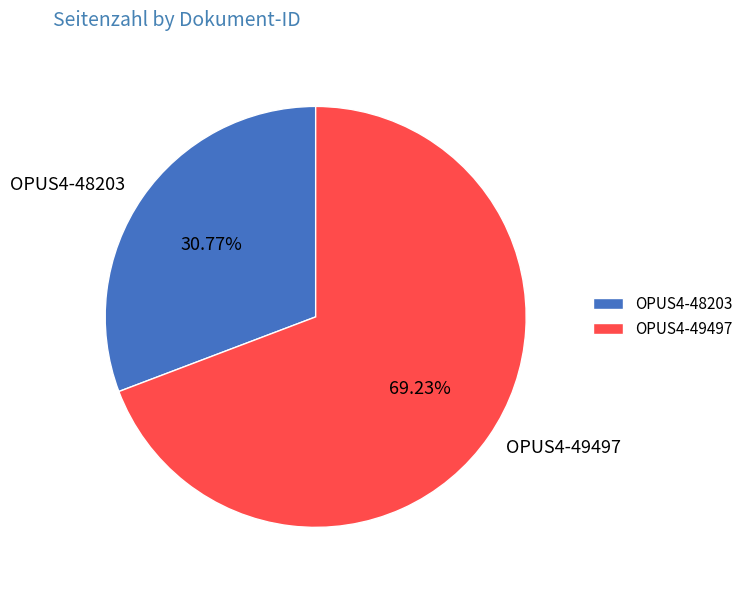

What is the ratio of the value at OPUS4-48203 to the value at OPUS4-49497?

0.4